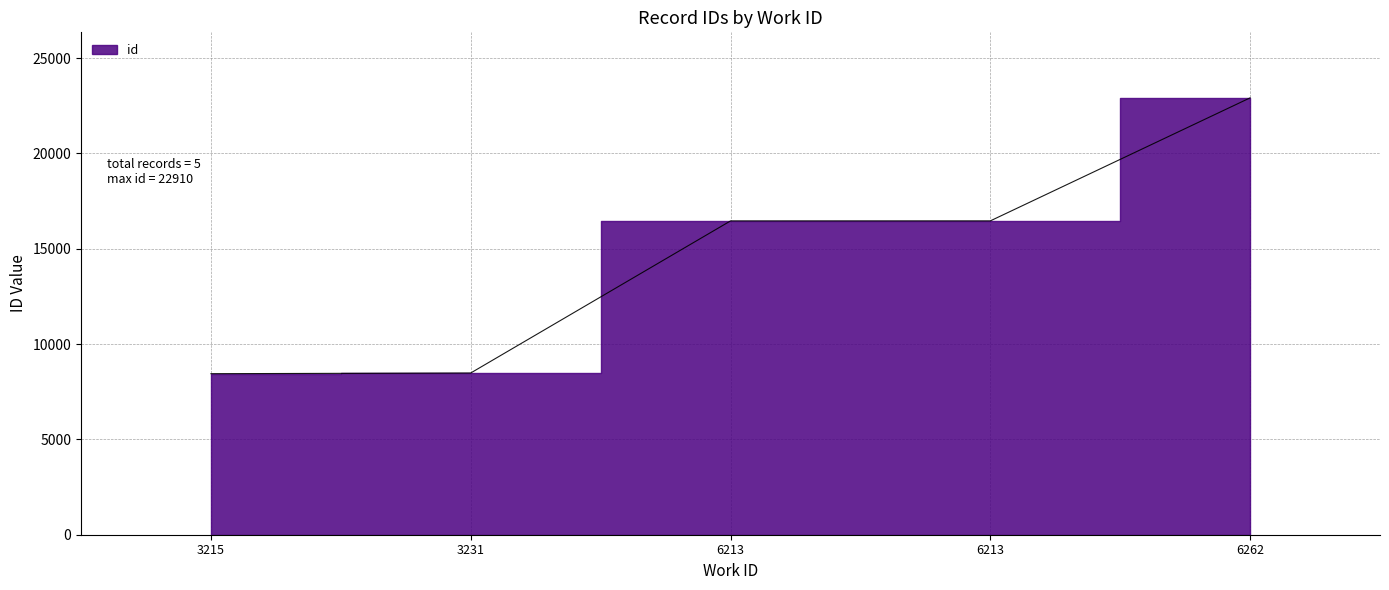

The chart shows a value of 8445 at 3215. True or false?

True